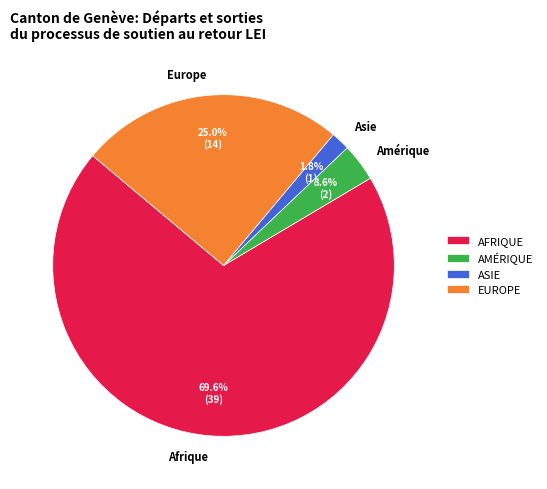

Which has a higher value, Europe or Afrique?

Afrique